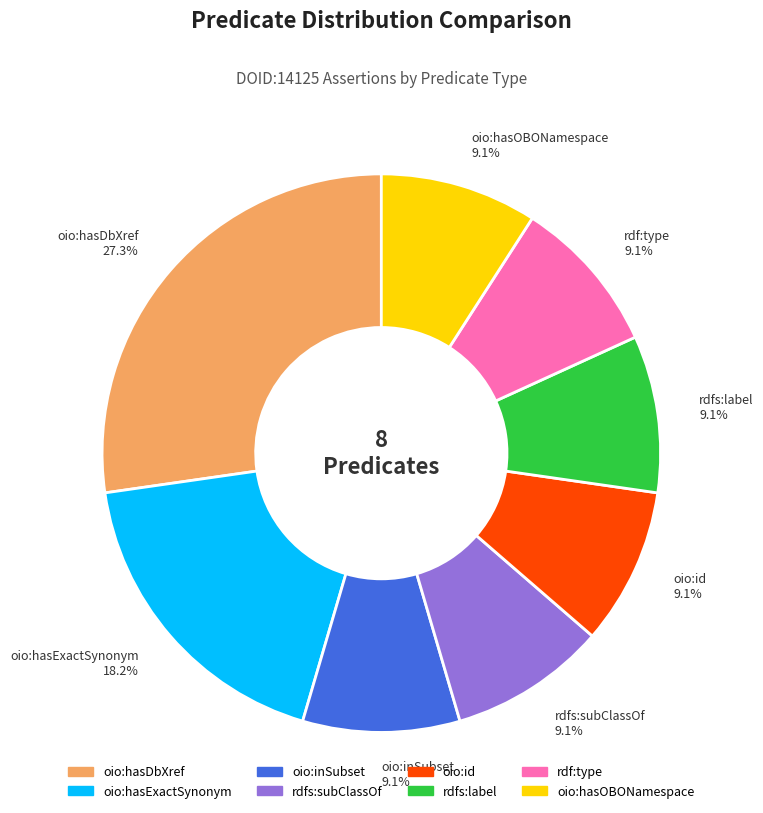

Does oio:id account for over 50% of the chart?

No